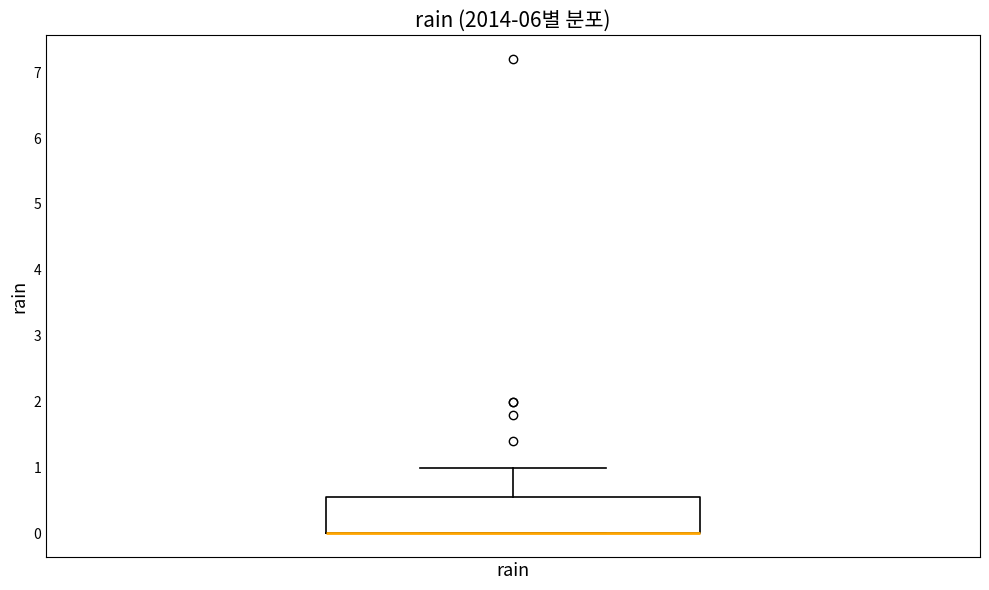

Transcribe this box plot: give where the median line is, the range the box spans, and where the two whiskers end, as read against the y-axis. The values are not printed on the chart, so give them approximately, as read against the axis.

median 0.0 (drawn on the box's lower edge), box 0.0 to 0.6, whiskers 0.0 to 1.0